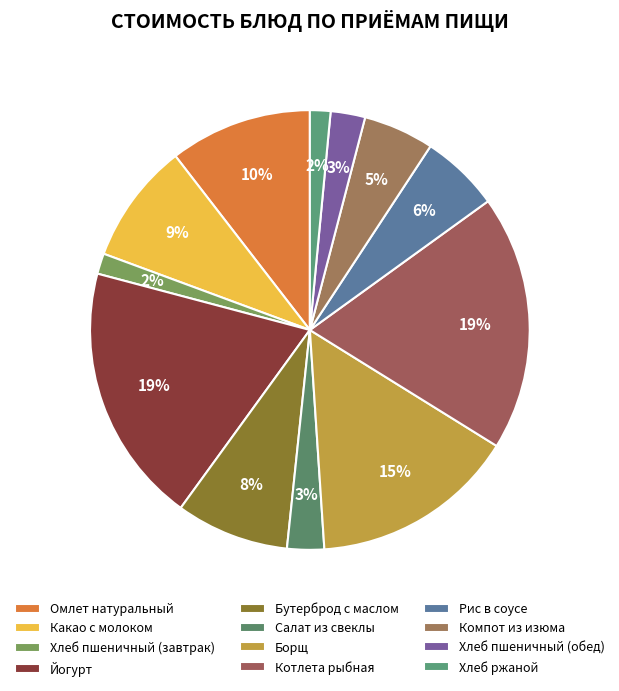

Do Хлеб пшеничный (завтрак) and Йогурт together represent more than half of the pie?

No